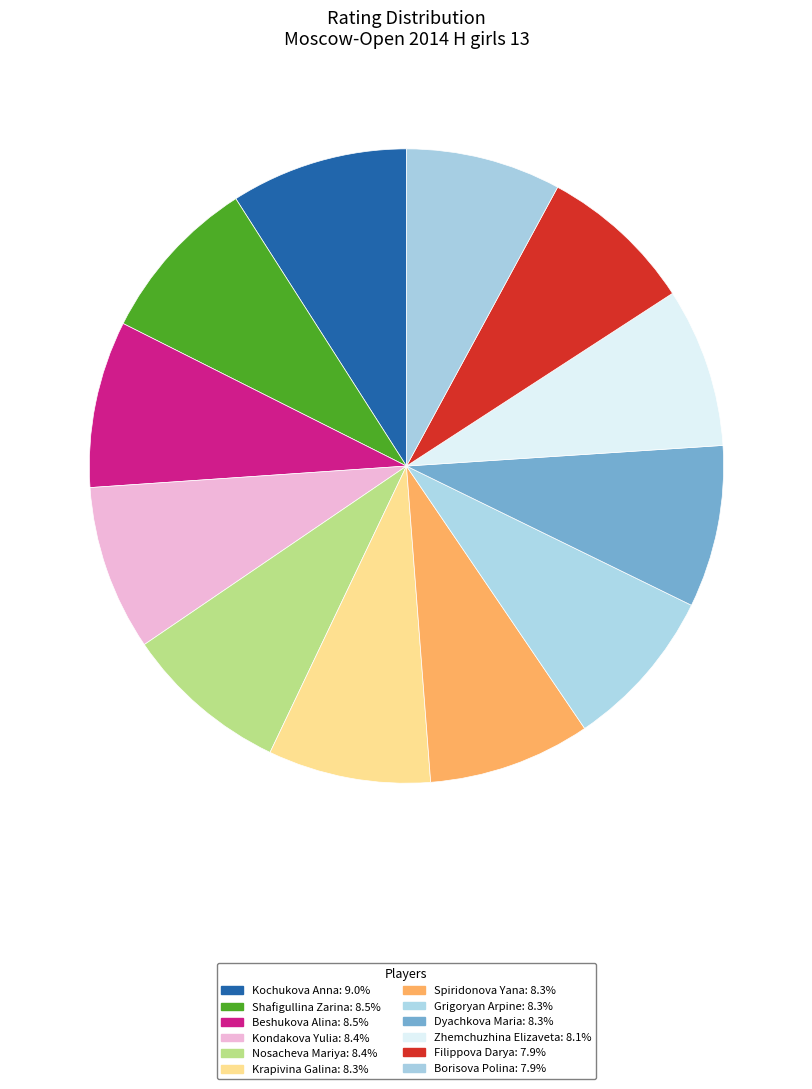

Is Zhemchuzhina Elizaveta the majority of the pie?

No